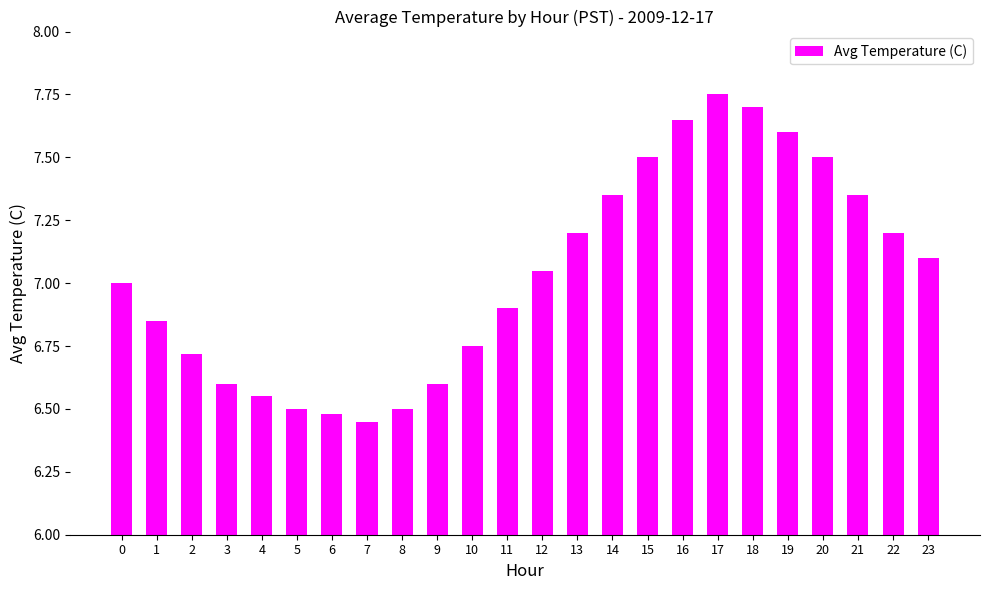

At which category does the chart reach its peak across all series?

17